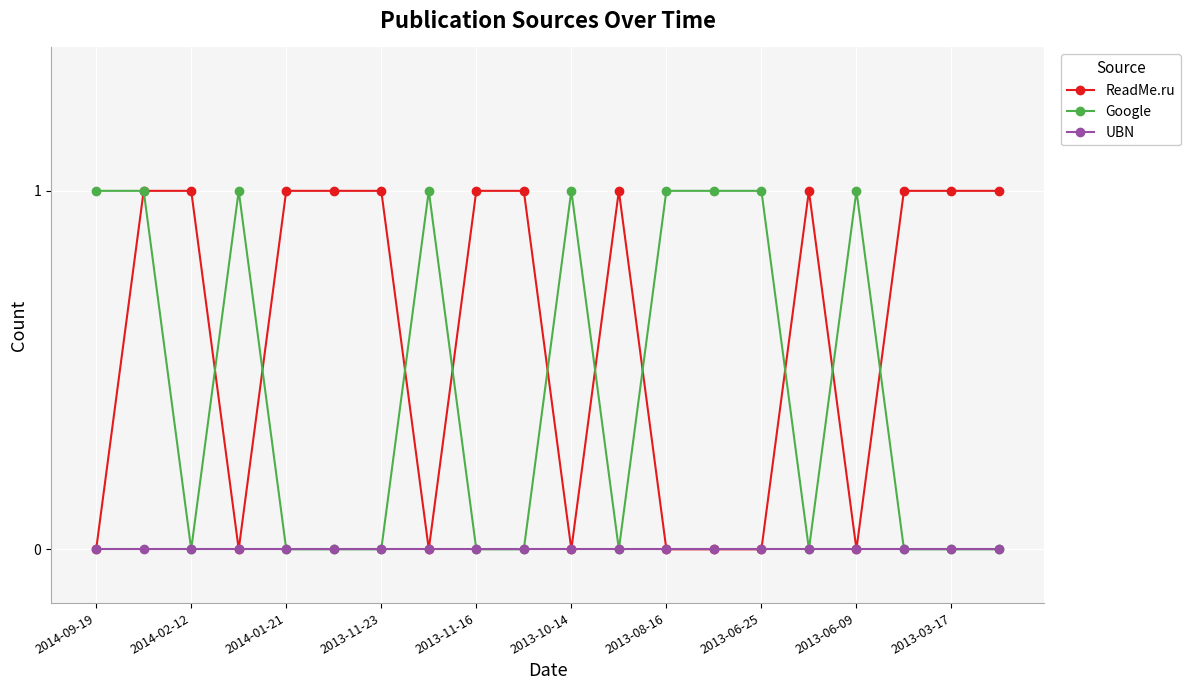

Reading left to right, list all the values displayed in this chart.

ReadMe.ru: 0	1	1	0	1	1	1	0	1	1	0	1	0	0	0	1	0	1	1	1
Google: 1	1	0	1	0	0	0	1	0	0	1	0	1	1	1	0	1	0	0	0
UBN: 0	0	0	0	0	0	0	0	0	0	0	0	0	0	0	0	0	0	0	0